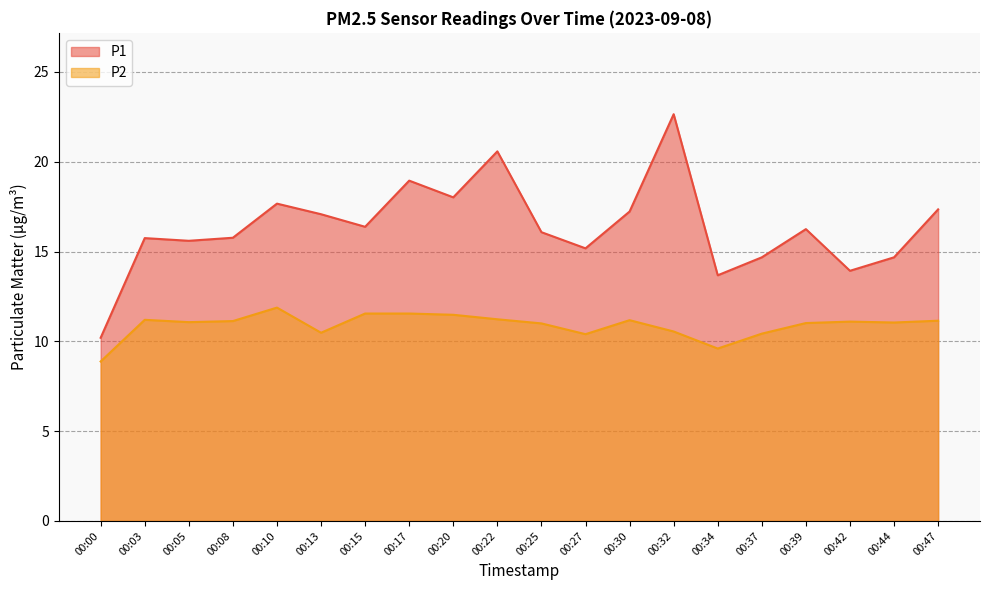

What is the spread (max minus min) of values at 00:34?

4.1